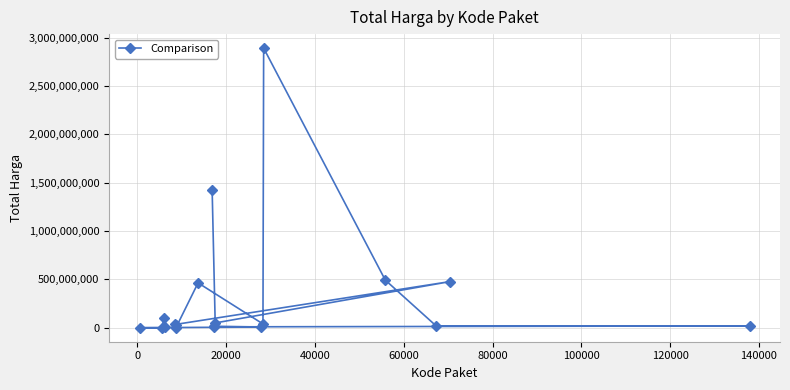

What is the average value?

320047762